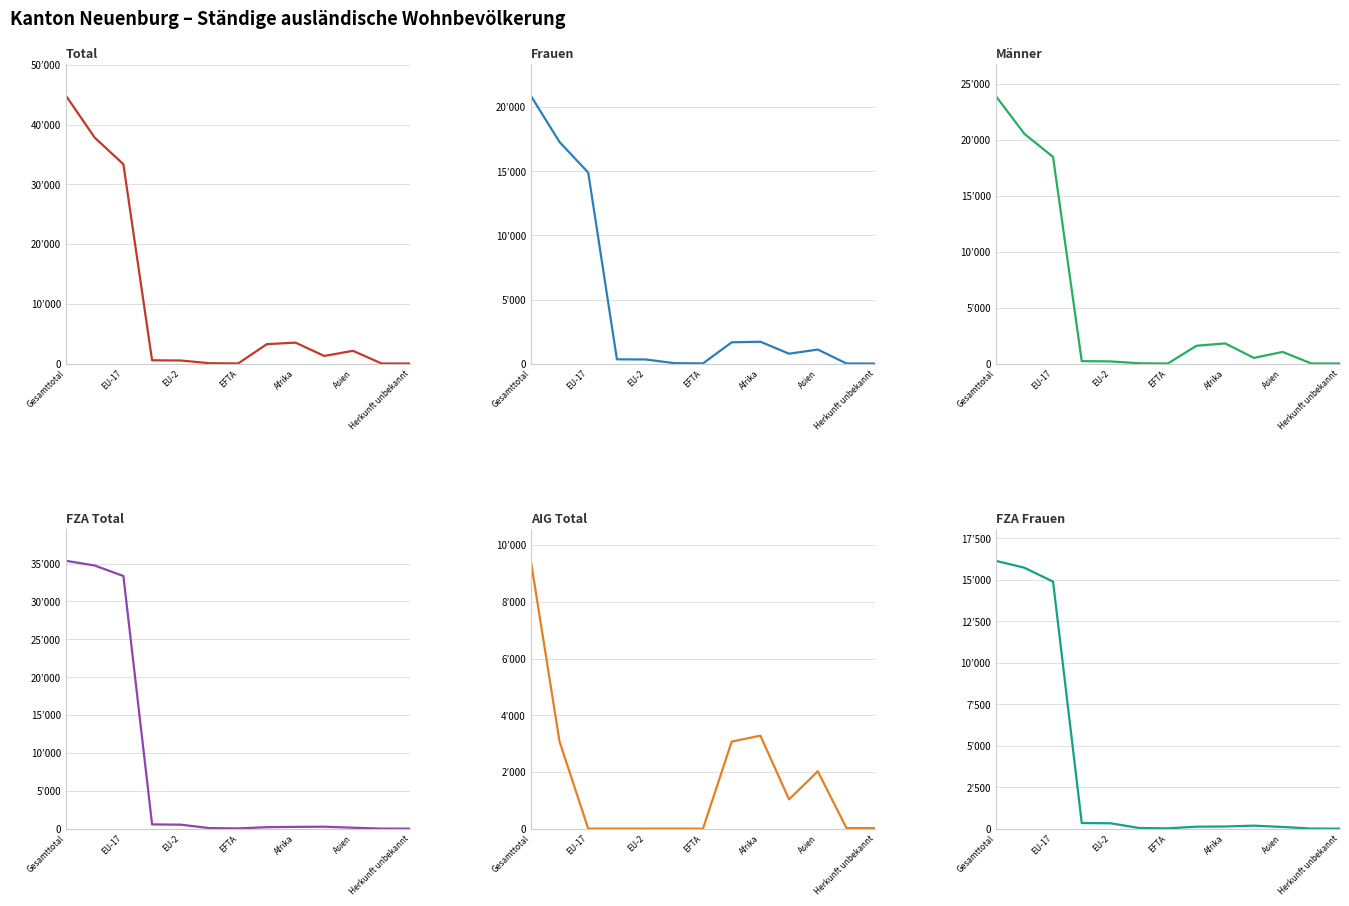

The Frauen series shows 672 at Afrika. True or false?

False